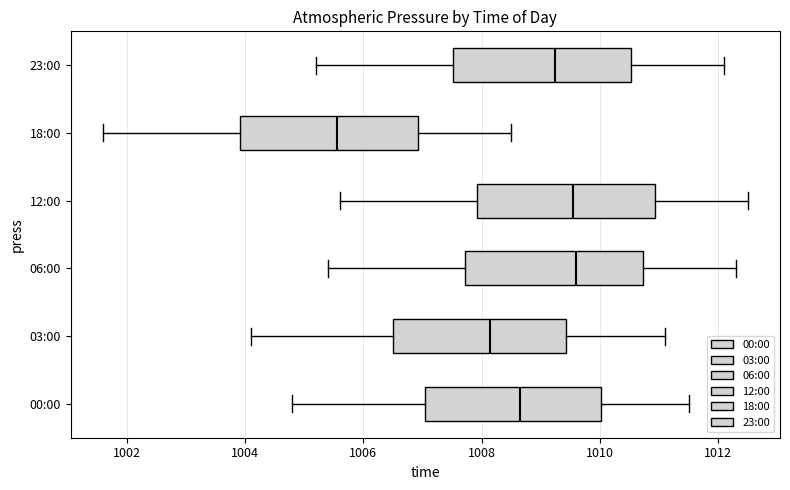

Reading bottom to top, transcribe this box plot: for each box, give where its median line is, the range the box spans, and where its two whiskers end, as read against the x-axis. The values are not printed on the chart, so give them approximately, as read against the axis.

00:00: median 1008.6, box 1007.0 to 1010.0, whiskers 1004.8 to 1011.6
03:00: median 1008.2, box 1006.6 to 1009.4, whiskers 1004.2 to 1011.2
06:00: median 1009.6, box 1007.8 to 1010.8, whiskers 1005.4 to 1012.4
12:00: median 1009.6, box 1008.0 to 1011.0, whiskers 1005.6 to 1012.6
18:00: median 1005.6, box 1004.0 to 1007.0, whiskers 1001.6 to 1008.6
23:00: median 1009.2, box 1007.6 to 1010.6, whiskers 1005.2 to 1012.2